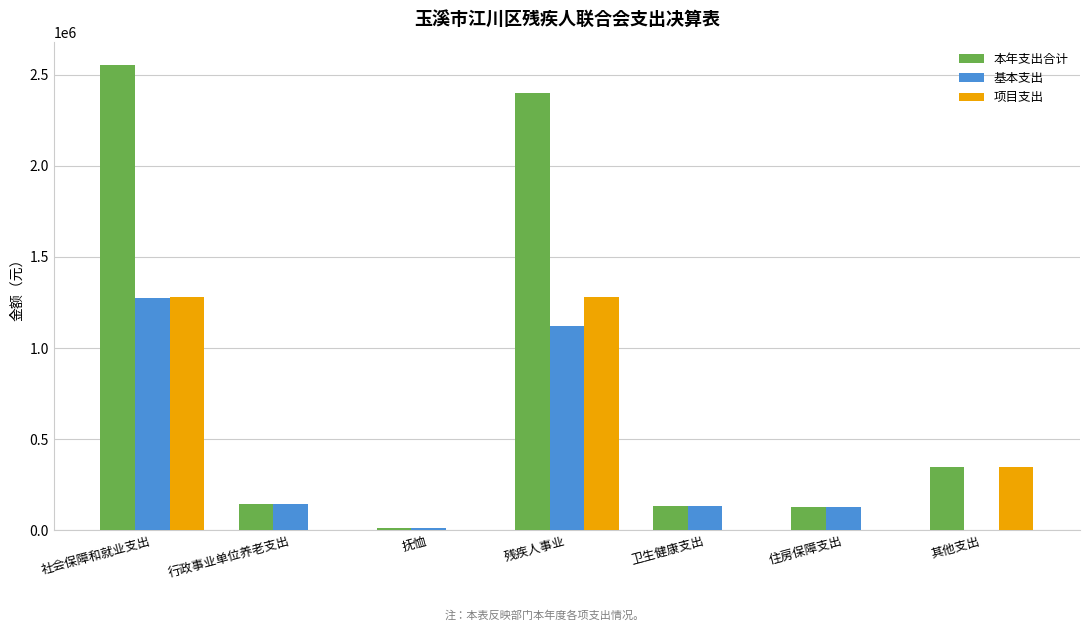

Which series has the largest range (max minus min)?

本年支出合计